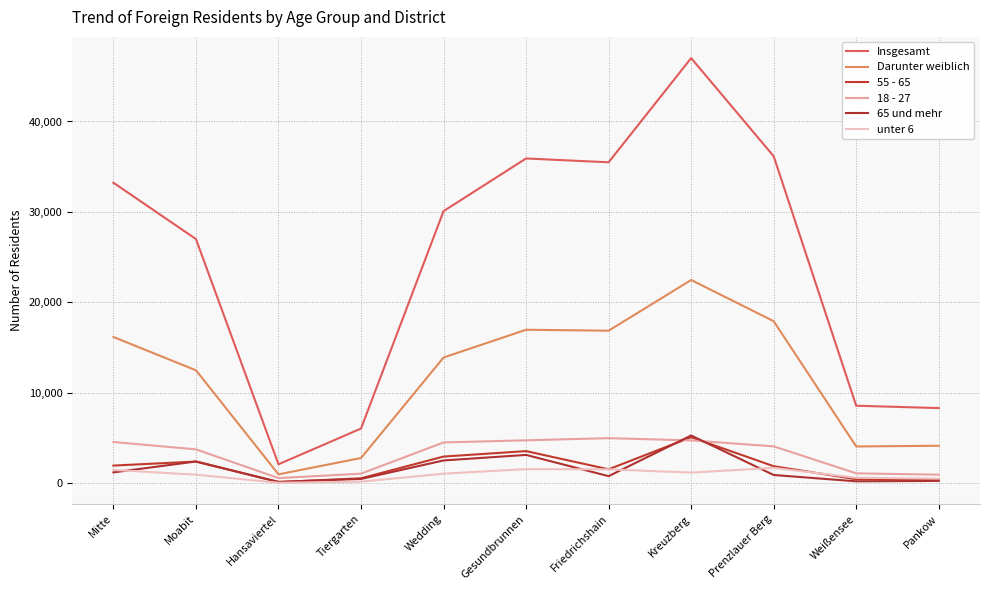

Count the number of categories in the chart.

11